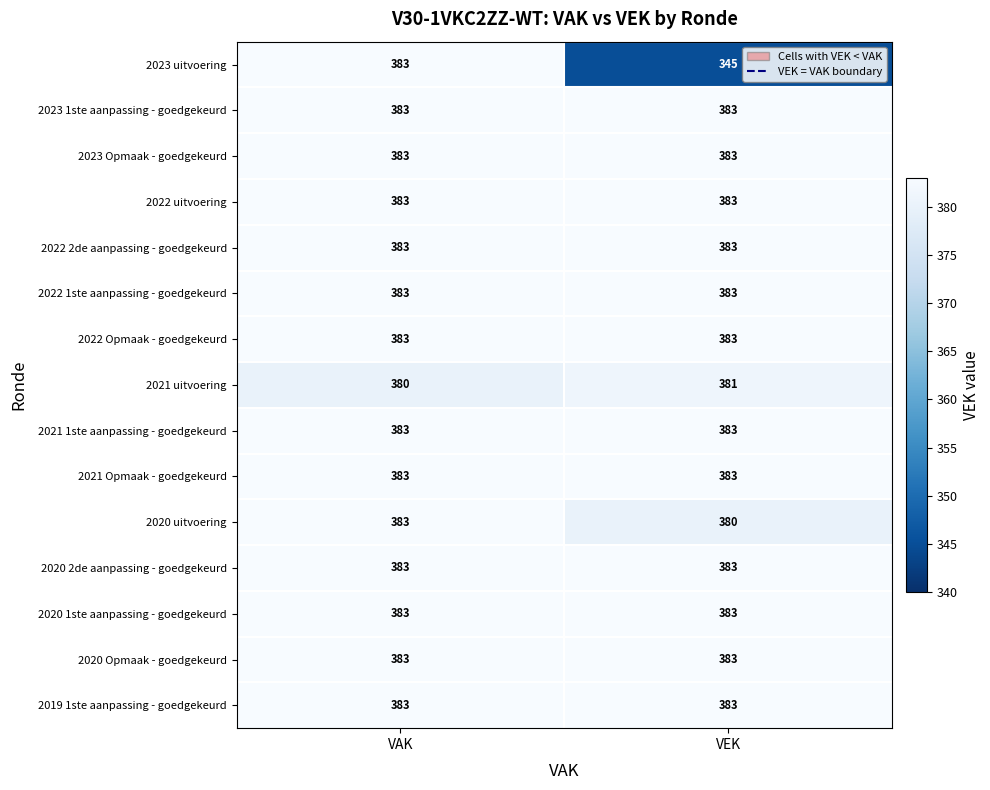

The 2020 uitvoering series shows 383 at VAK. True or false?

True